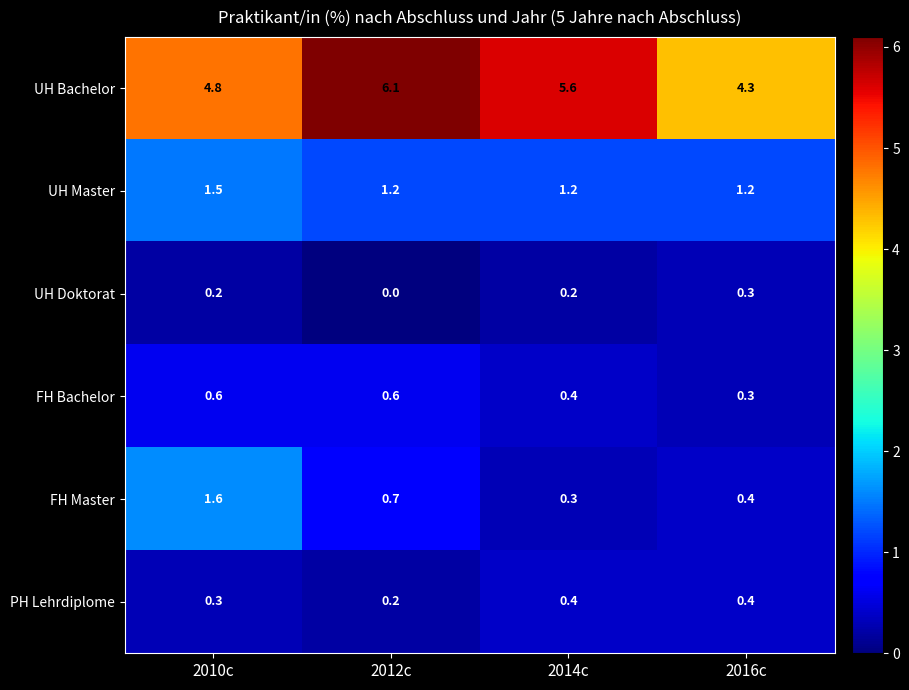

What is the average value of the PH Lehrdiplome series?

0.3